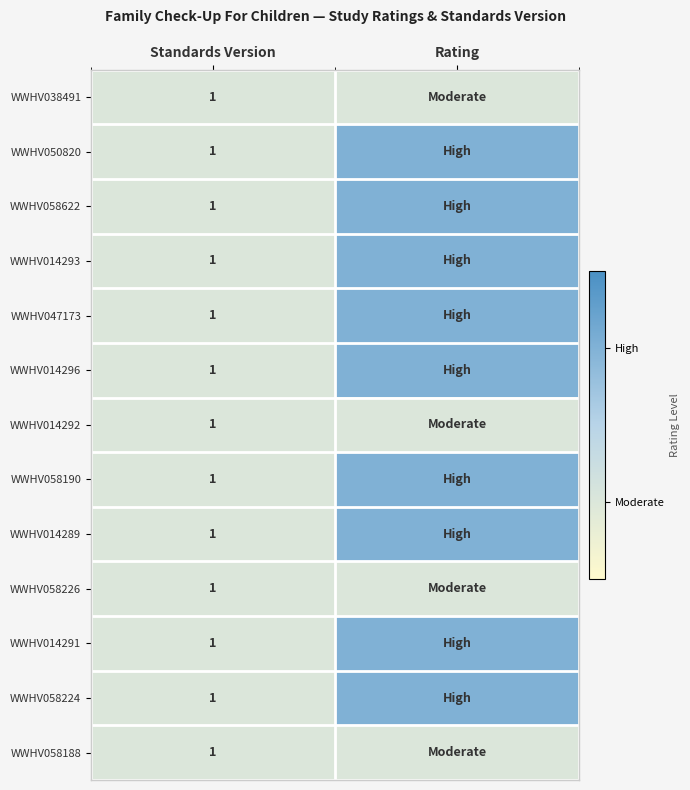

True or false: WWHV058188 has a value of 1 at Standards Version.

True